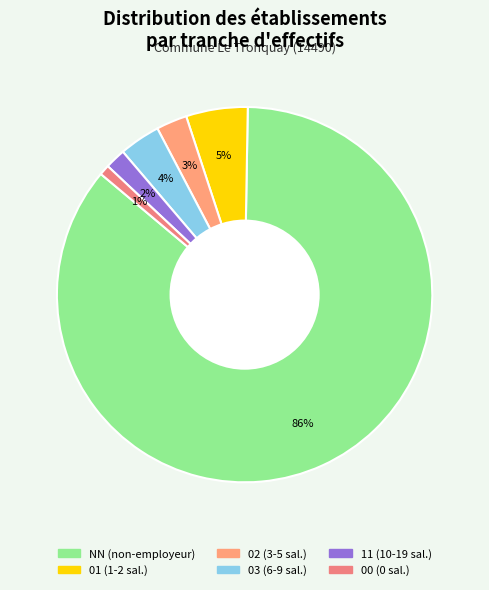

What percentage is NOT represented by 00?

99.1%